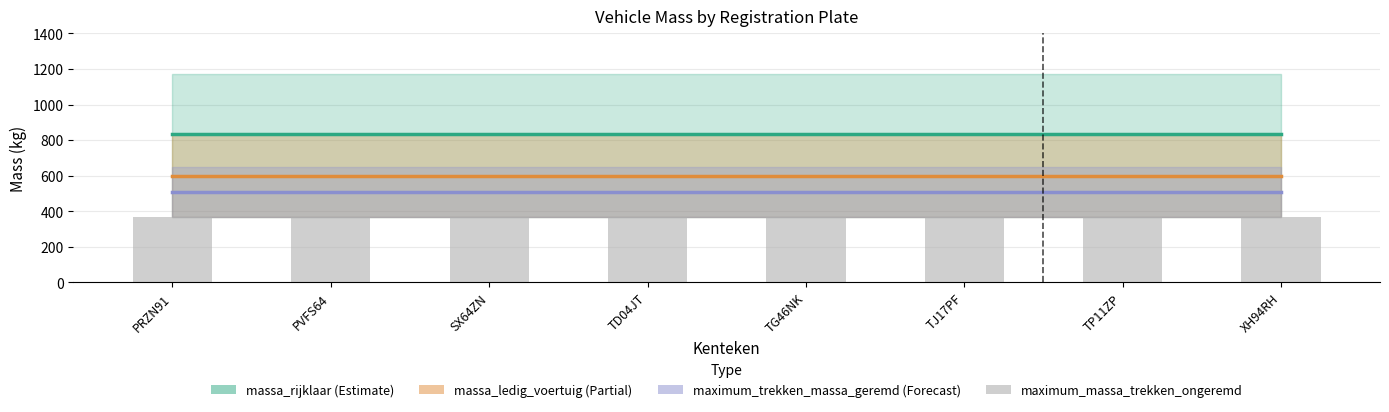

Between TJ17PF and TG46NK, which is larger?

TJ17PF